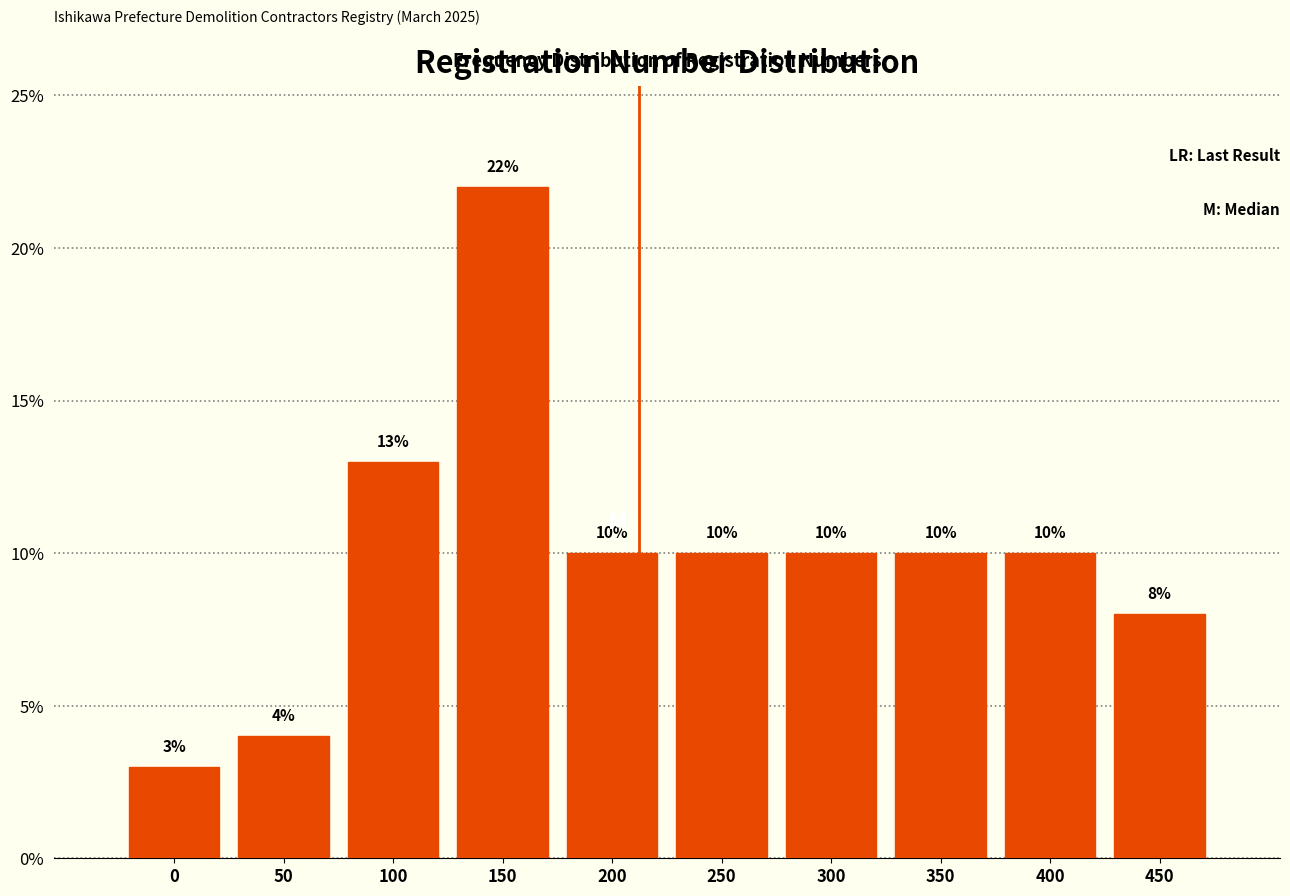

Reading left to right, transcribe all the data shown in this chart.

3	4	13	22	10	10	10	10	10	8